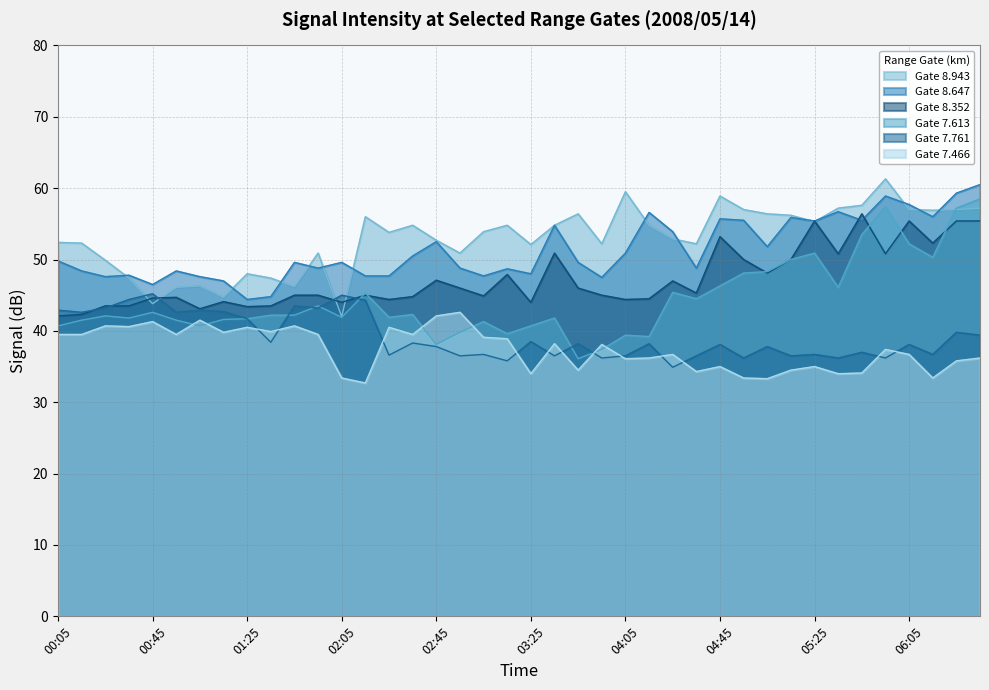

Which series changed the most between 00:15 and 06:25?

7.613